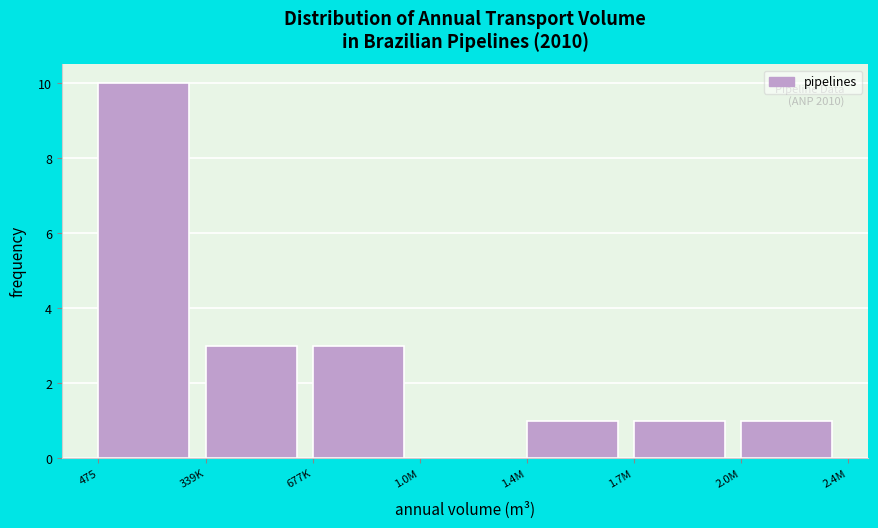

Reading left to right, transcribe all the data shown in this chart.

475=10	339K=3	677K=3	1.0M=0	1.4M=1	1.7M=1	2.0M=1